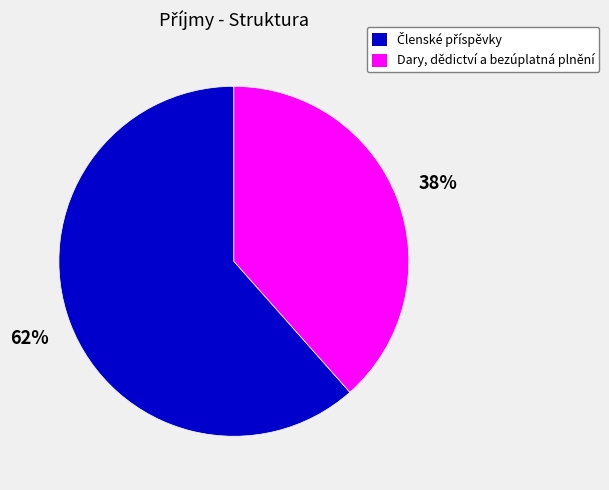

What percentage is the Dary, dědictví a bezúplatná plnění slice, to the nearest percent?

38%